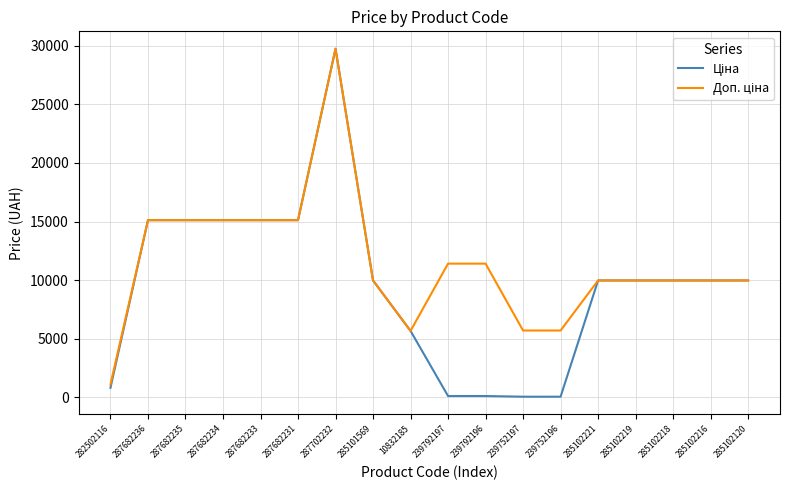

What is the total value across all series at 285102218?

19950.0